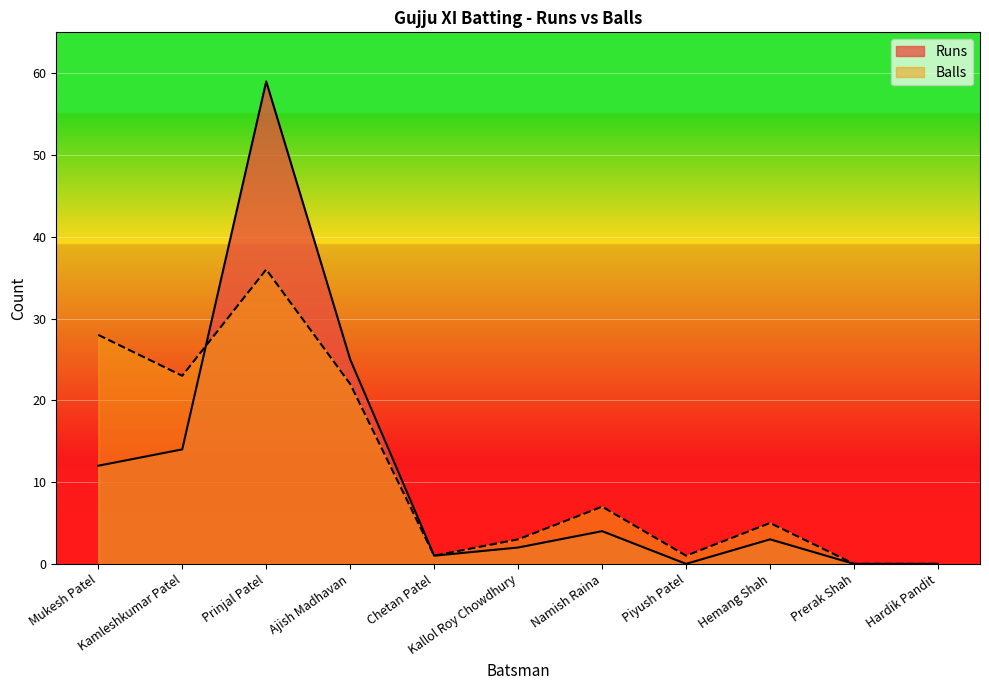

What value does the Balls series have at Kamleshkumar Patel?

23